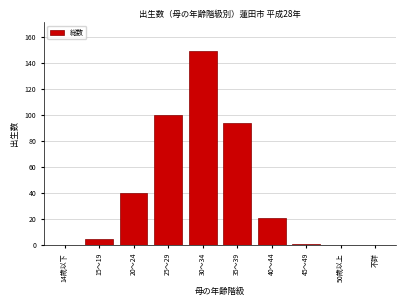

Reading left to right, what are all the values shown in this chart?

14歳以下=0	15～19=5	20～24=40	25～29=100	30～34=149	35～39=94	40～44=21	45～49=1	50歳以上=0	不詳=0